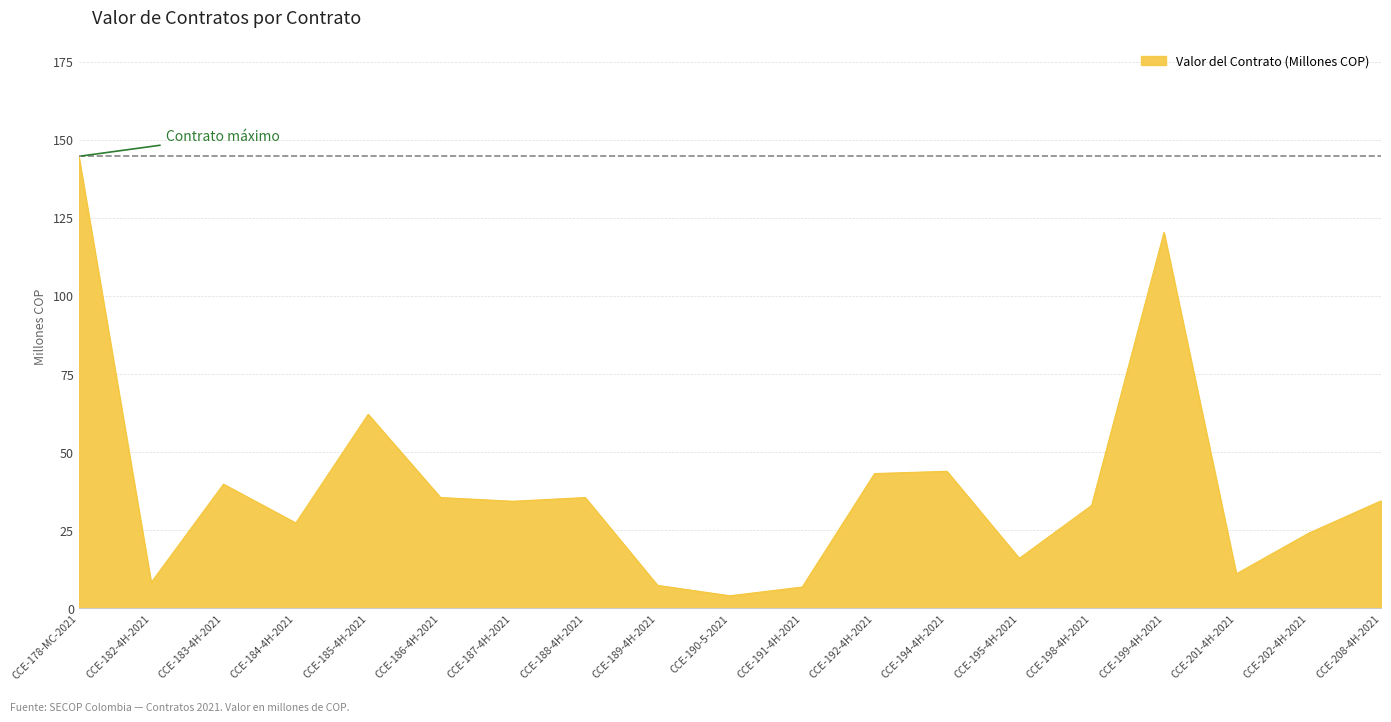

Between CCE-190-5-2021 and CCE-183-4H-2021, which is larger?

CCE-183-4H-2021